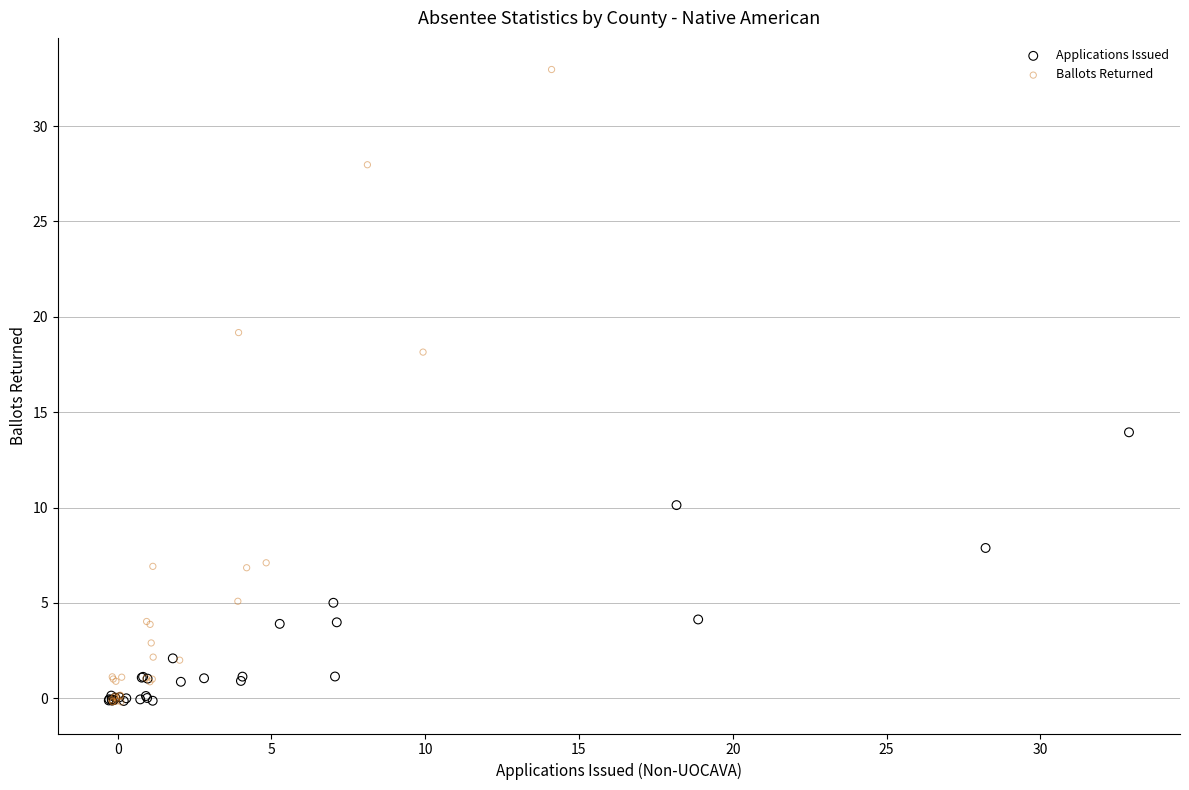

Which series reaches the maximum Y coordinate?

Ballots Returned